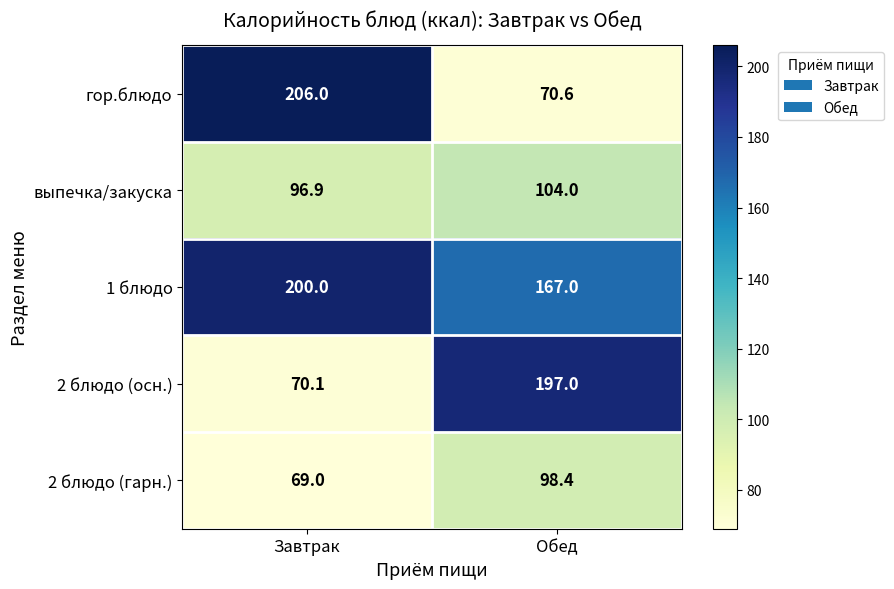

At which category does the chart reach its minimum across all series?

Завтрак